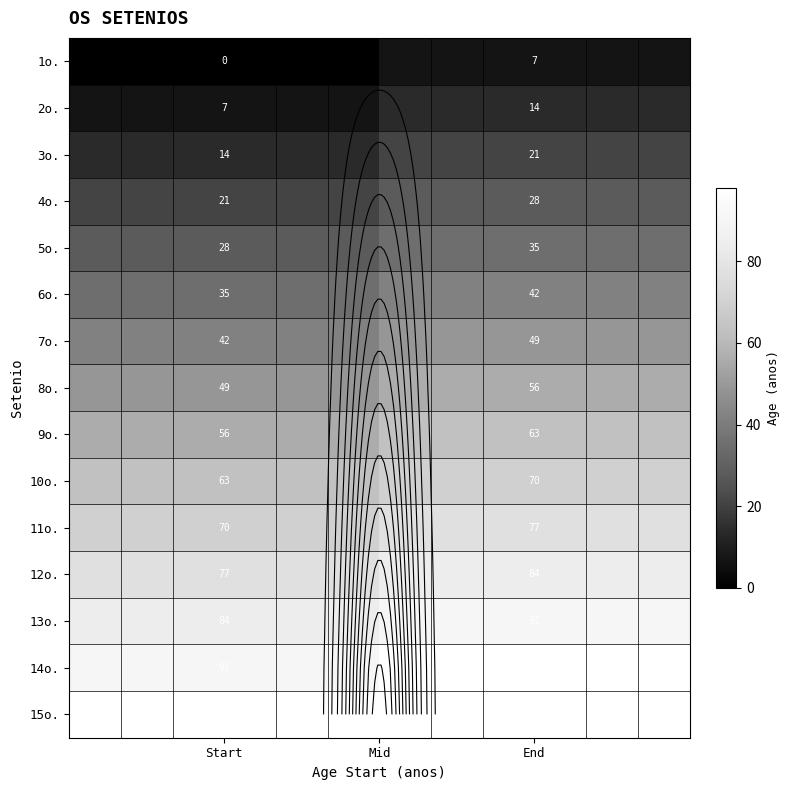

List the labels in order of 15o. value, largest first.

Start, End